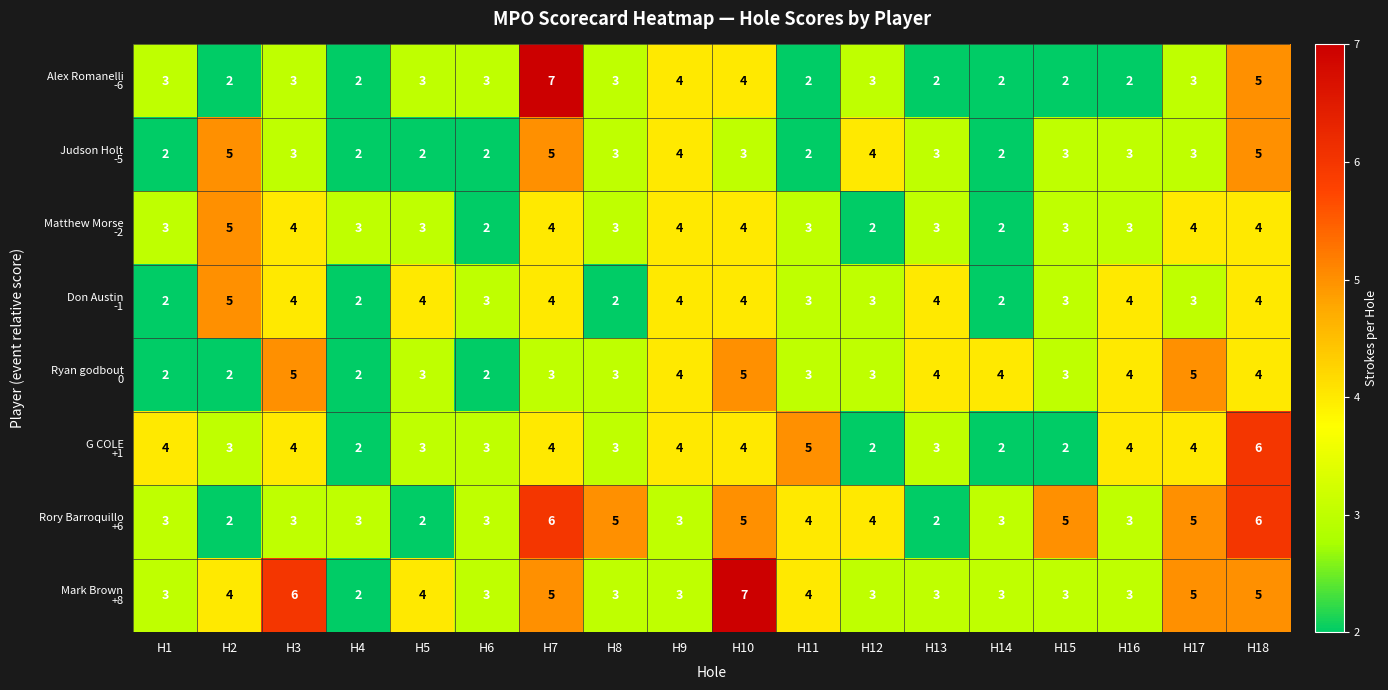

What is the total value across all series at H11?

26